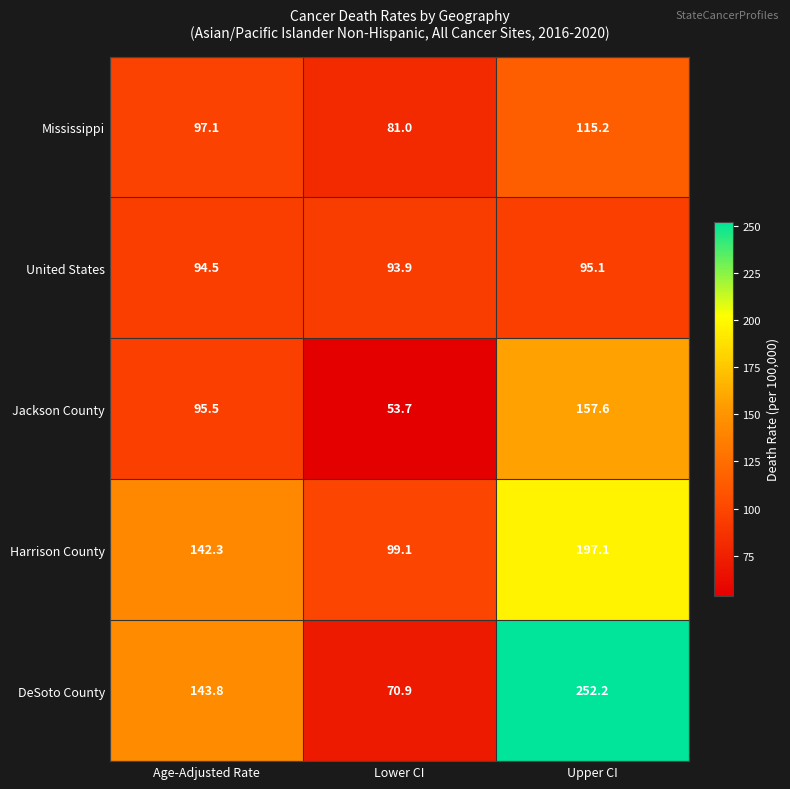

Reading left to right, extract all data points from this chart.

Mississippi: Age-Adjusted Rate=97.1	Lower CI=81.0	Upper CI=115.2
United States: Age-Adjusted Rate=94.5	Lower CI=93.9	Upper CI=95.1
Jackson County: Age-Adjusted Rate=95.5	Lower CI=53.7	Upper CI=157.6
Harrison County: Age-Adjusted Rate=142.3	Lower CI=99.1	Upper CI=197.1
DeSoto County: Age-Adjusted Rate=143.8	Lower CI=70.9	Upper CI=252.2